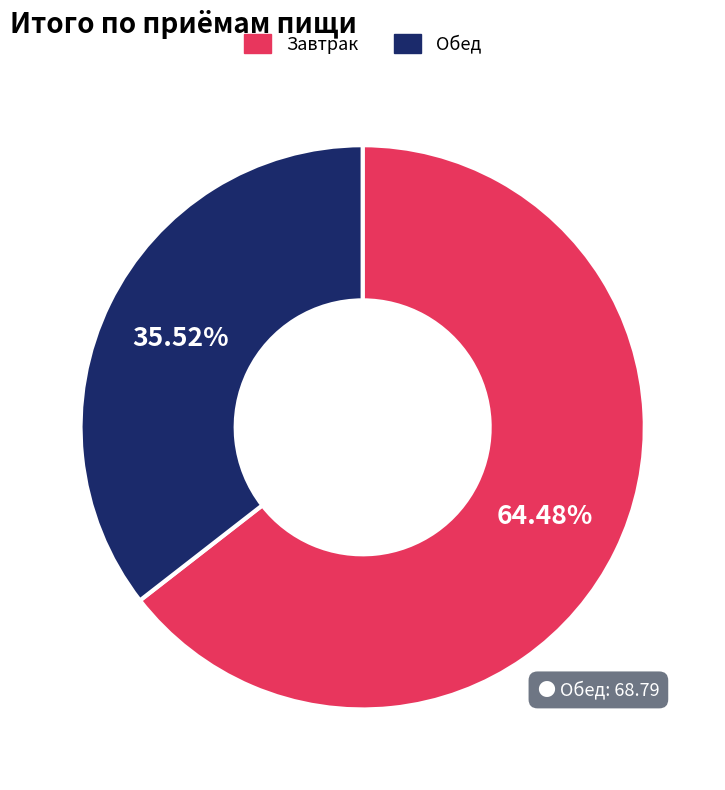

What percentage do Обед and Завтрак together represent?

100.0%